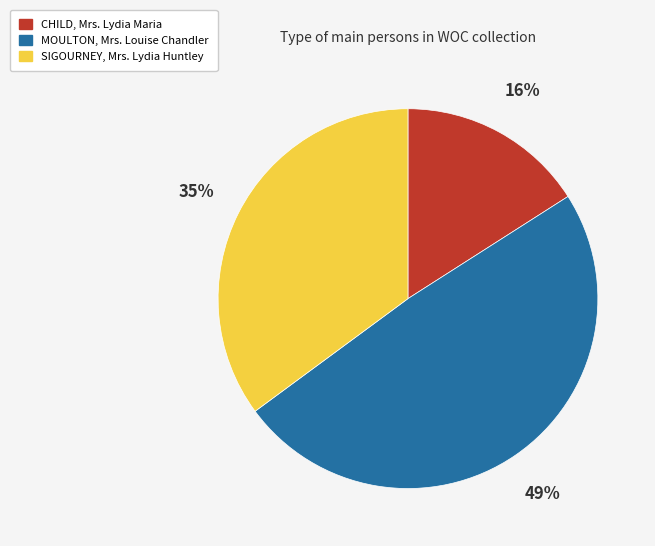

Between CHILD, Mrs. Lydia Maria and SIGOURNEY, Mrs. Lydia Huntley, which is larger?

SIGOURNEY, Mrs. Lydia Huntley